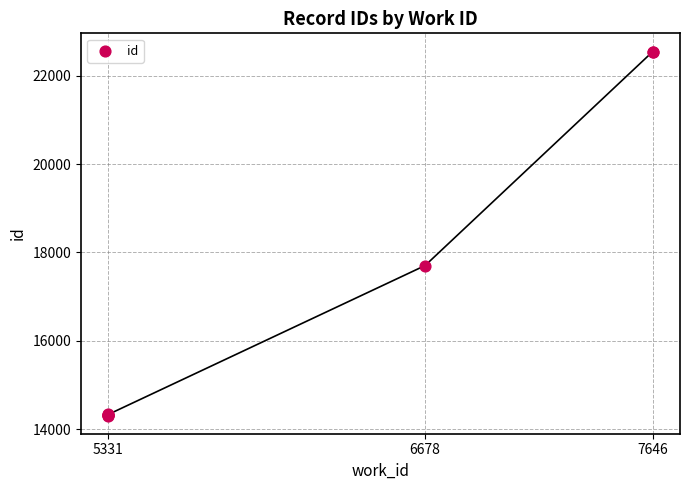

What Y value in the scatter plot is closest to 18427?

17702